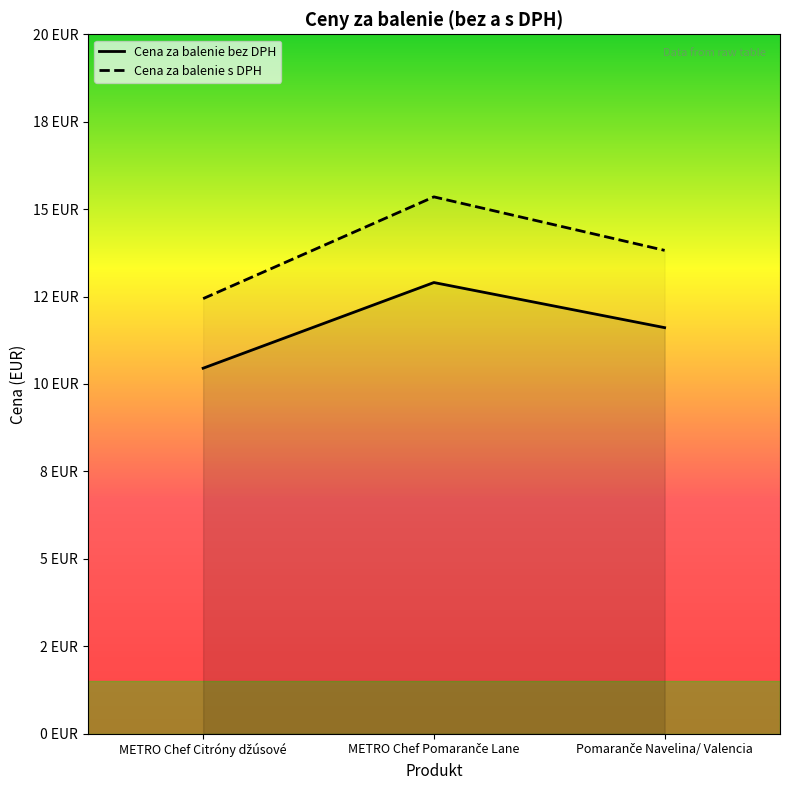

What is the smallest value displayed?

10.4